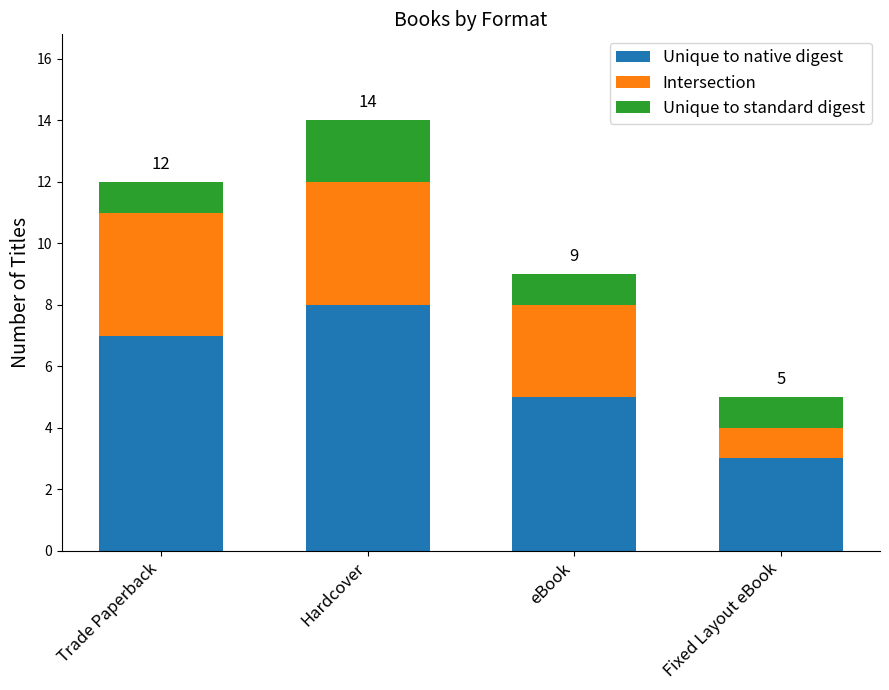

At which category is the sum across all series the highest?

Hardcover